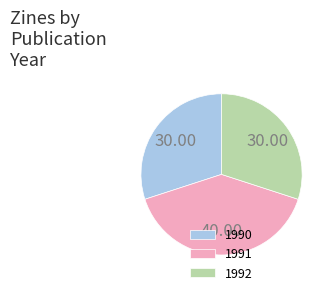

Combined, do 1992 and 1991 account for over 50%?

Yes